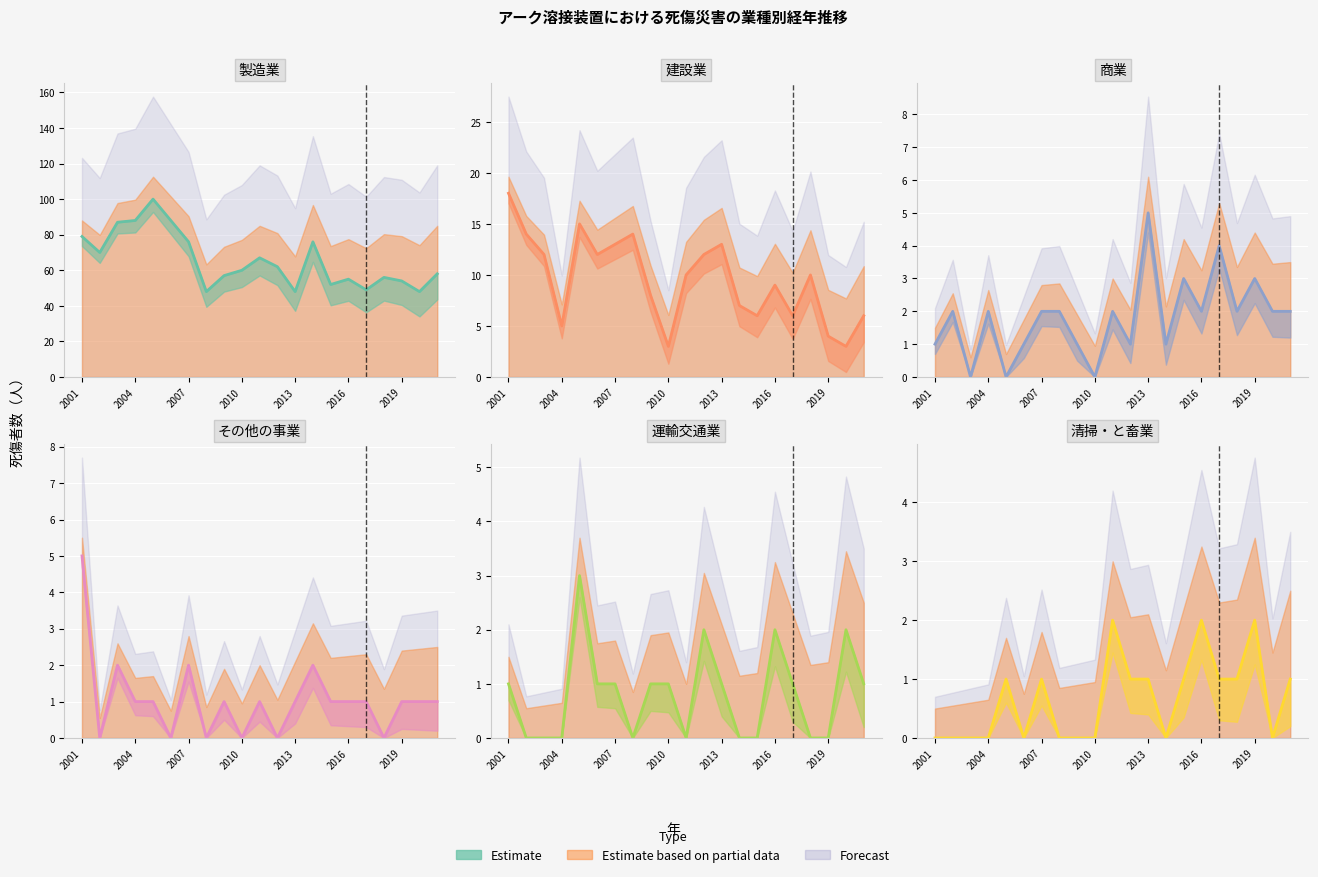

Is it true that 建設業 equals 12 at 11?

True